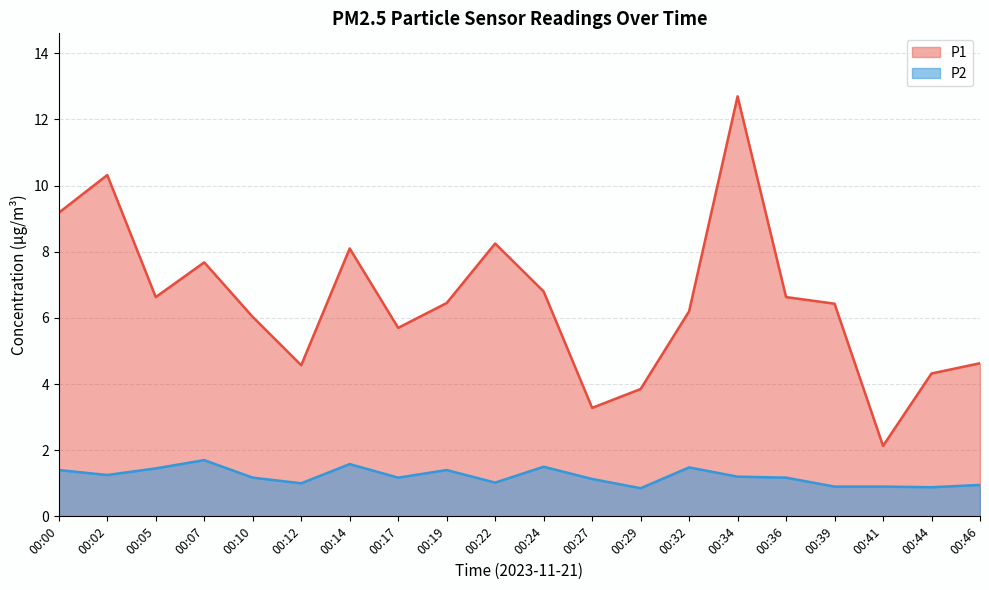

Is the value of P1 at 00:32 greater than the value of P2 at 00:19?

Yes